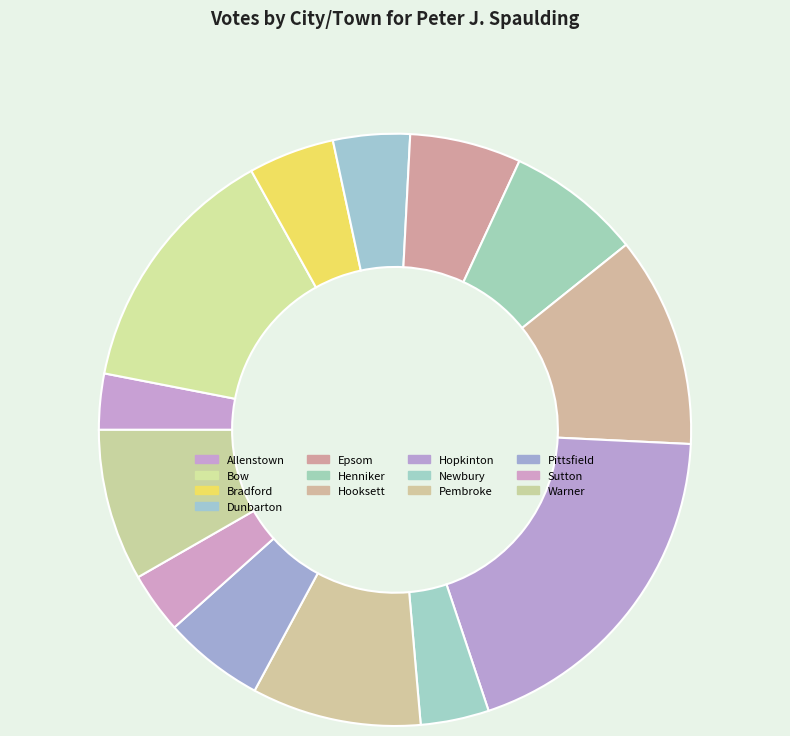

To the nearest percent, what portion does Dunbarton represent?

4%